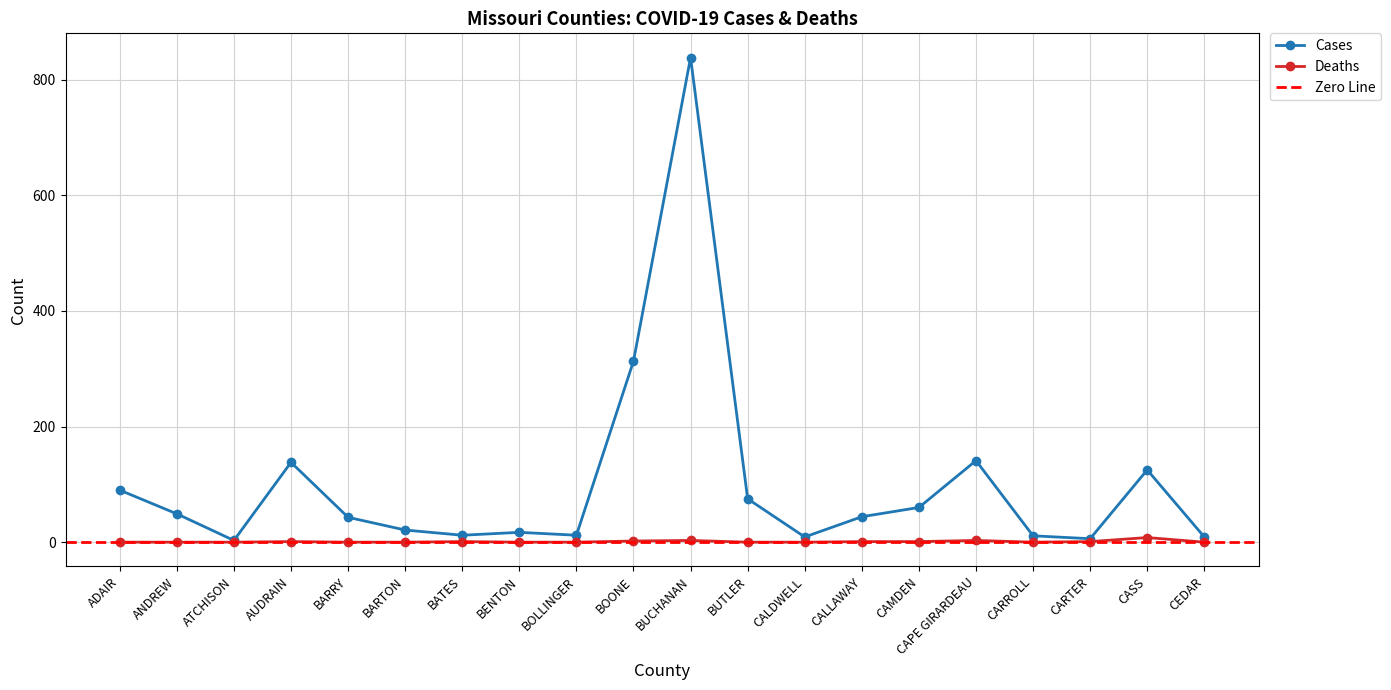

Rank the categories by Deaths value from highest to lowest.

CASS, BUCHANAN, CAPE GIRARDEAU, BOONE, AUDRAIN, BATES, CALLAWAY, CAMDEN, CARTER, ADAIR, ANDREW, ATCHISON, BARRY, BARTON, BENTON, BOLLINGER, BUTLER, CALDWELL, CARROLL, CEDAR